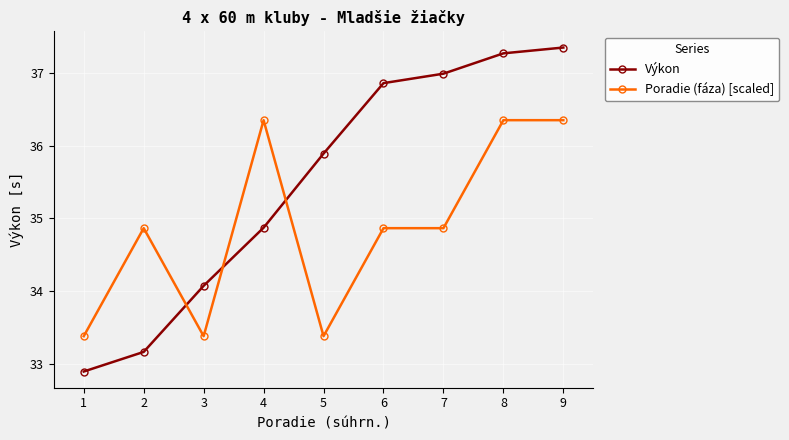

Count the Poradie (fáza) [scaled] values in the range 33 to 36.

6